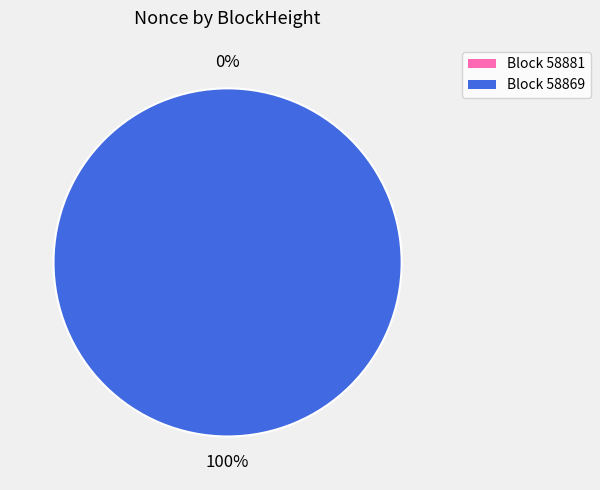

Combined, what portion of the pie is 58869 and 58881?

100.0%